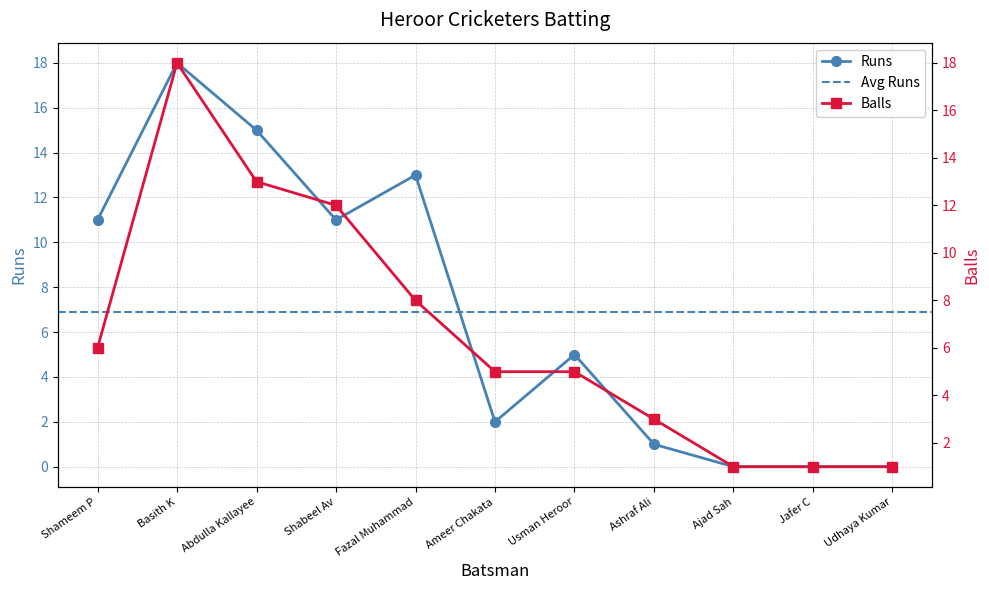

Which series changed the most between Shameem P and Abdulla Kallayee?

Balls